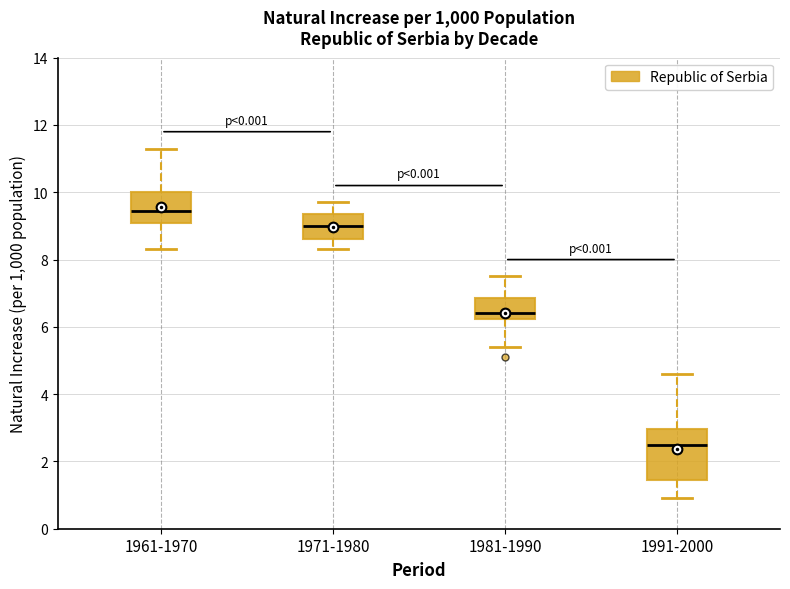

Where is the upper edge of the box for 1981-1990 on the y-axis? The values are not printed on the chart, so give them approximately, as read against the axis.

6.8